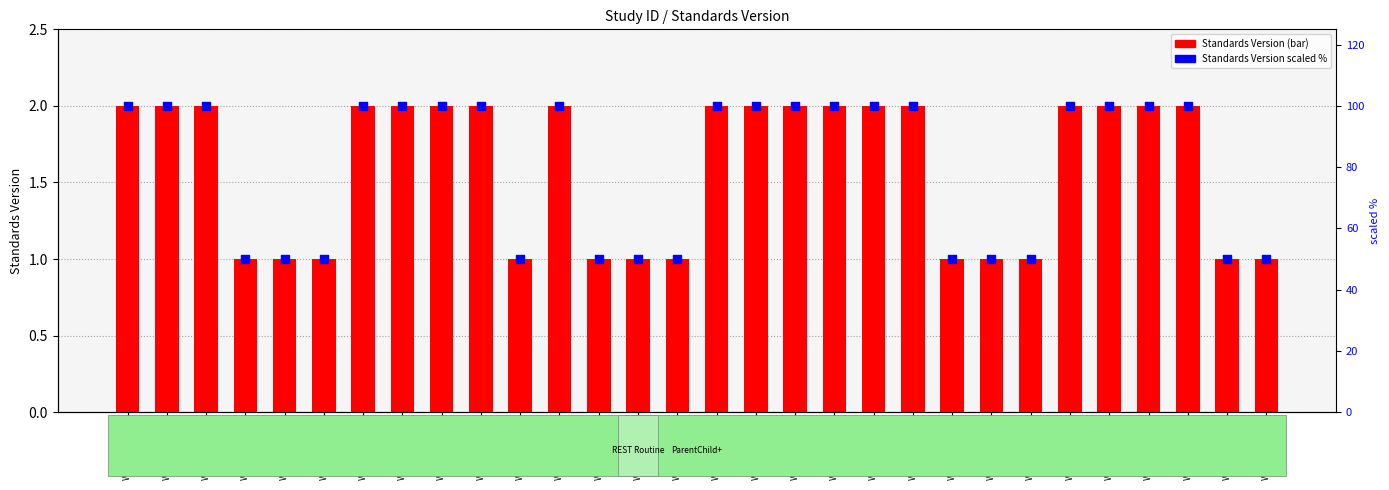

At which category is the sum across all series the highest?

WWHV089867